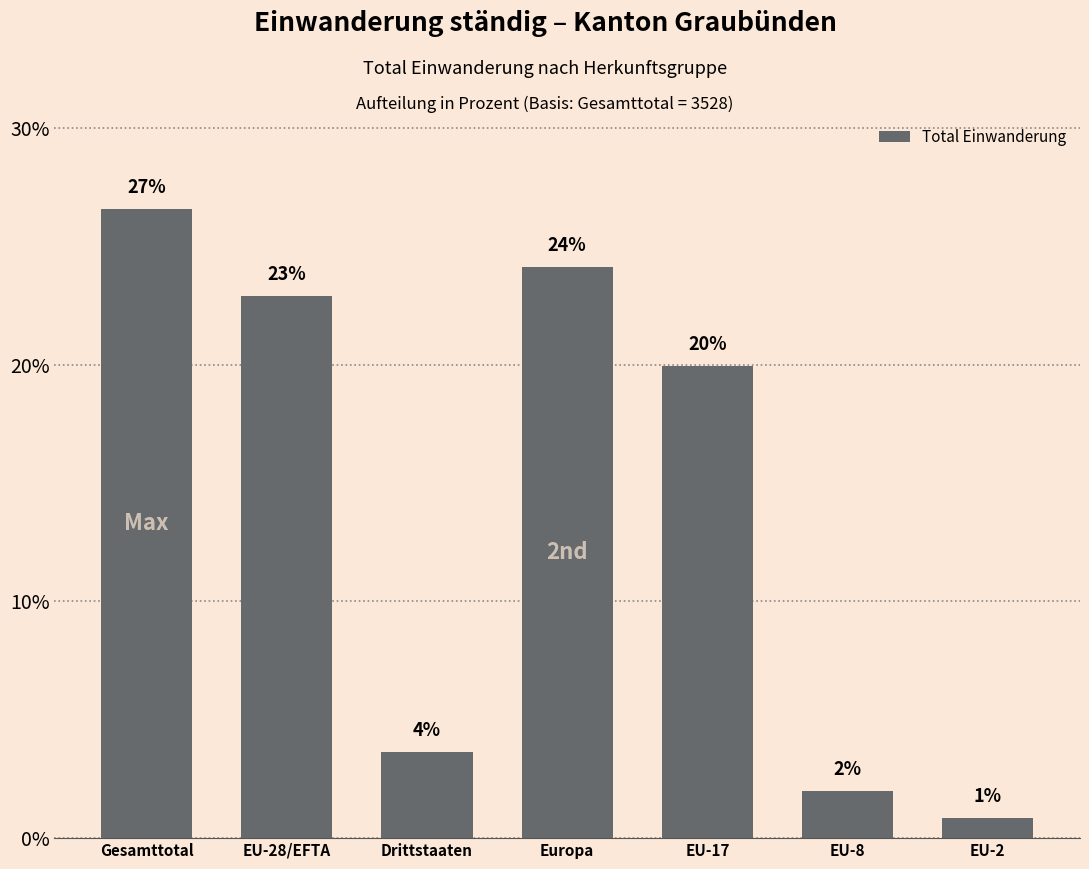

Between EU-8 and Gesamttotal, which is larger?

Gesamttotal